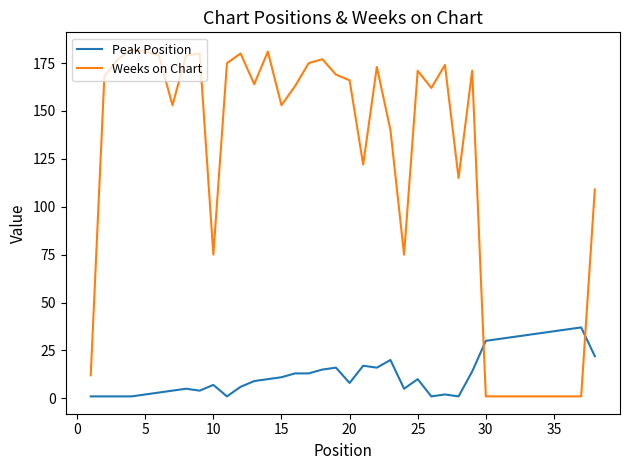

Which series ends up on top after the final intersection of Weeks on Chart and Peak Position?

Weeks on Chart